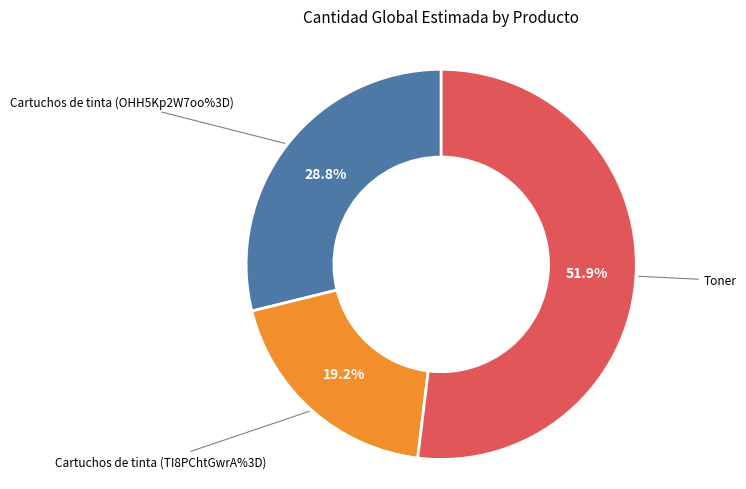

Does any single category account for the majority?

Yes